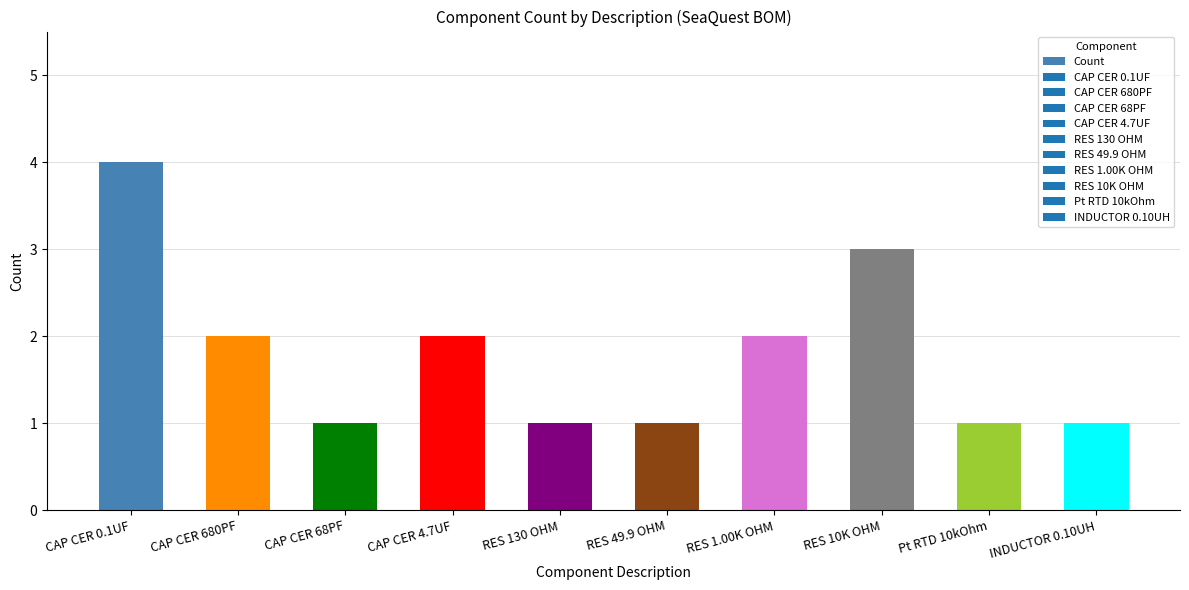

How many data points are less than 2?

5